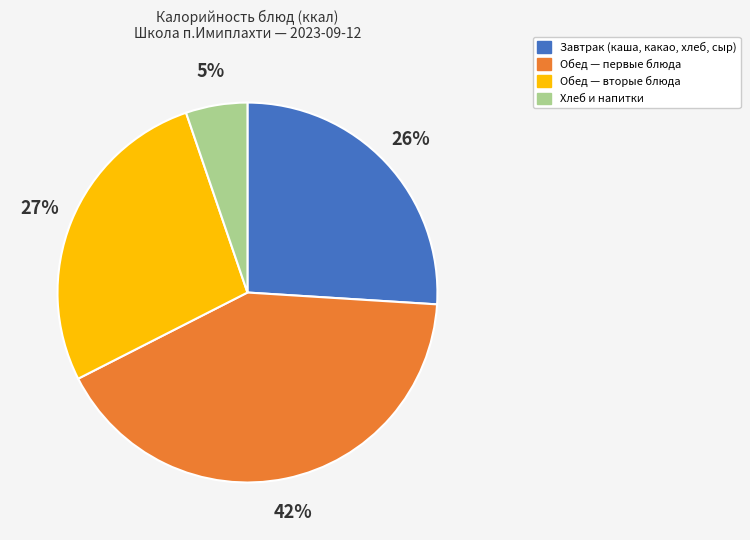

Count the number of slices in the pie.

4